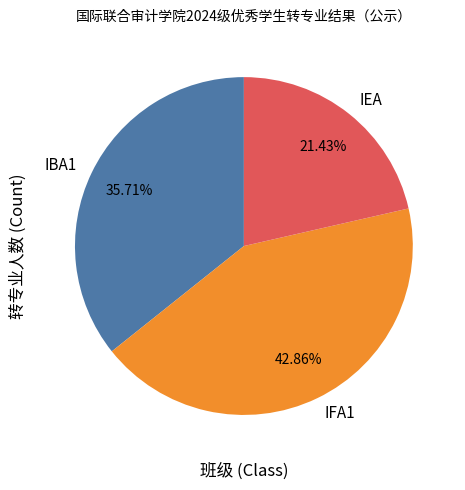

To the nearest percent, what percentage of the pie is IEA?

21%